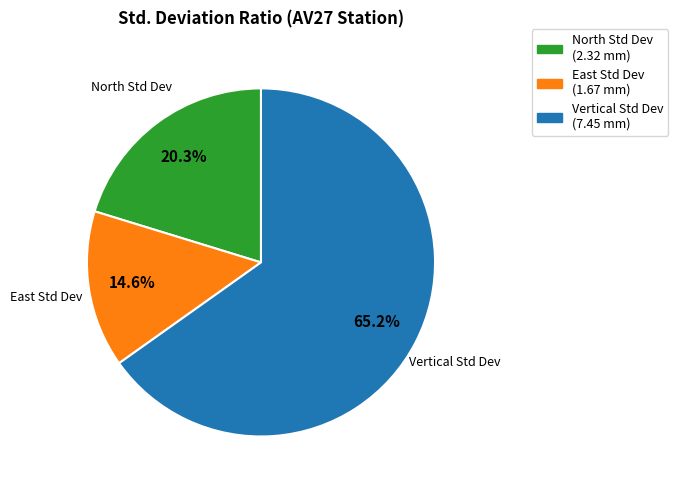

Which category accounts for the majority?

Vertical Std Dev (7.45 mm)